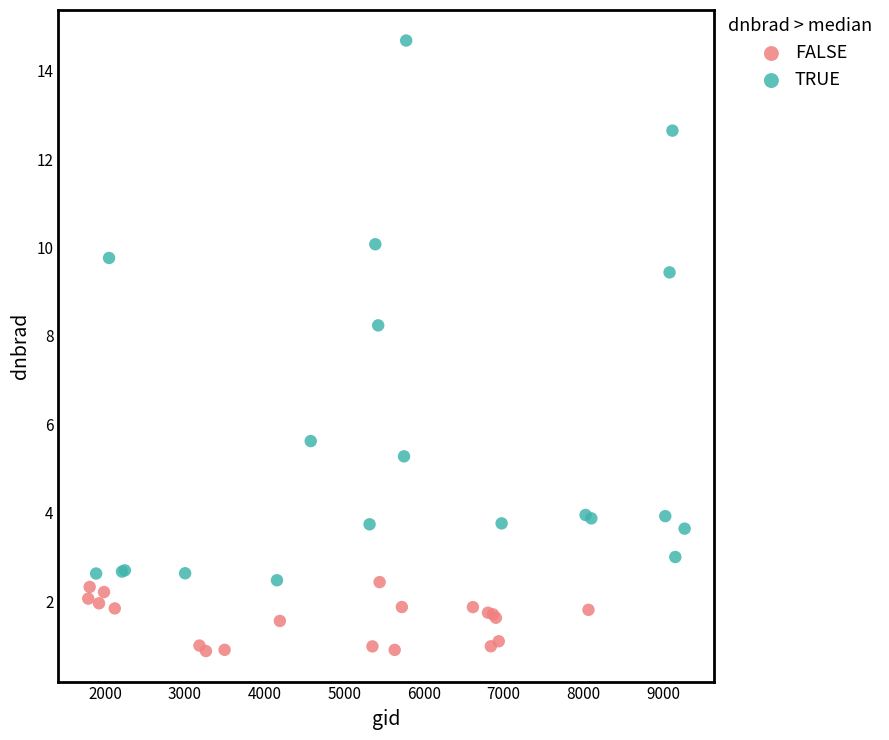

Which series reaches the maximum Y coordinate?

TRUE